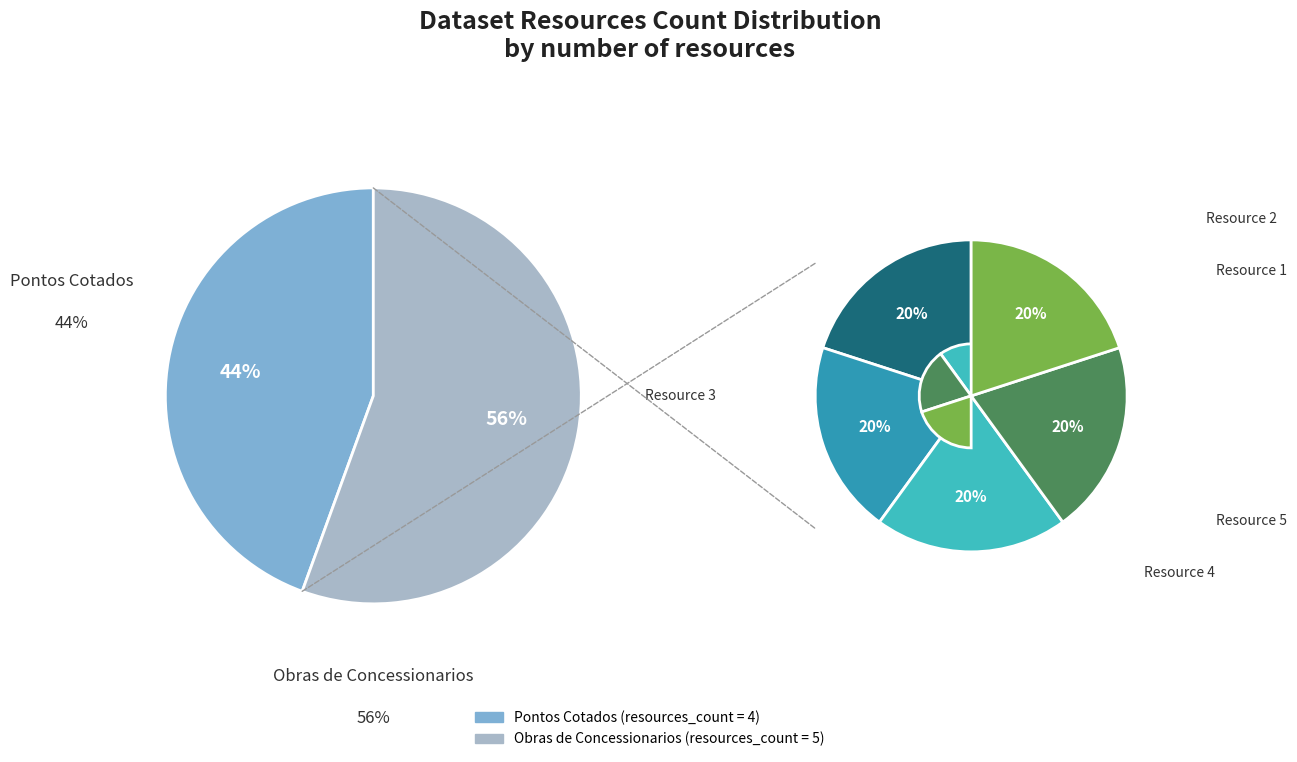

Is there any slice that represents more than half of the pie?

Yes